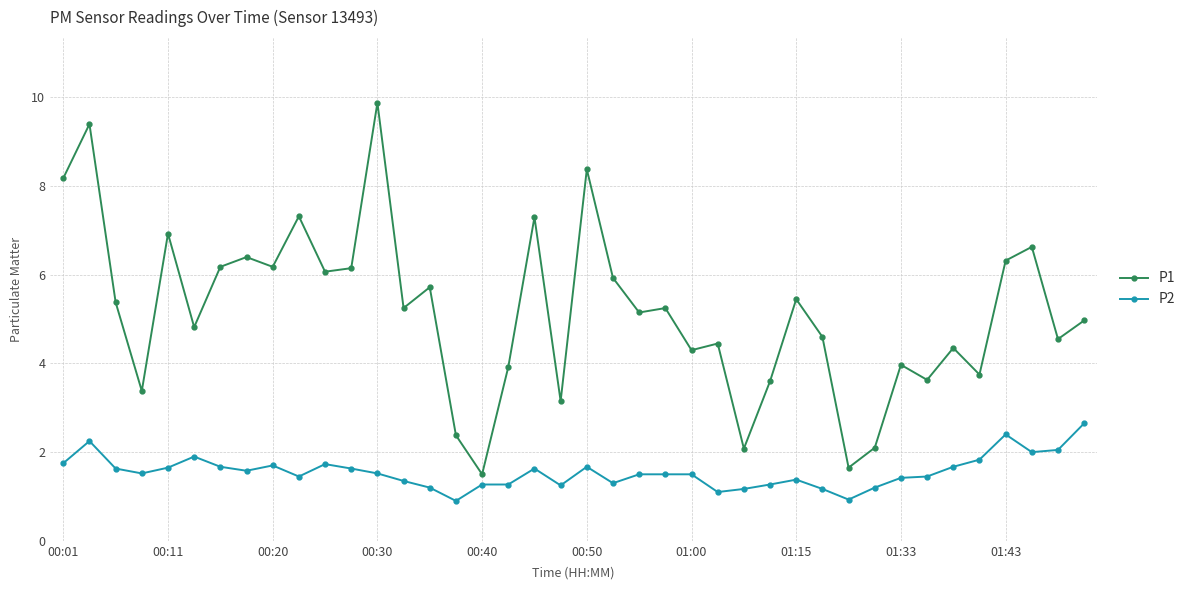

Rank the series by their maximum value, from lowest to highest.

P2, P1